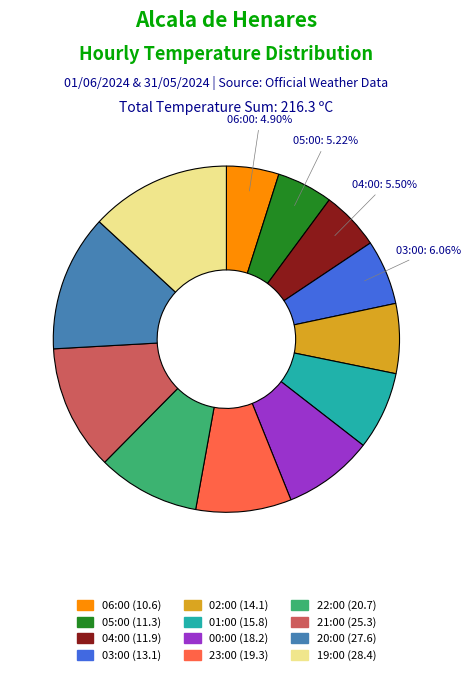

To the nearest percent, what is the difference between the largest and smallest slice percentages?

8%